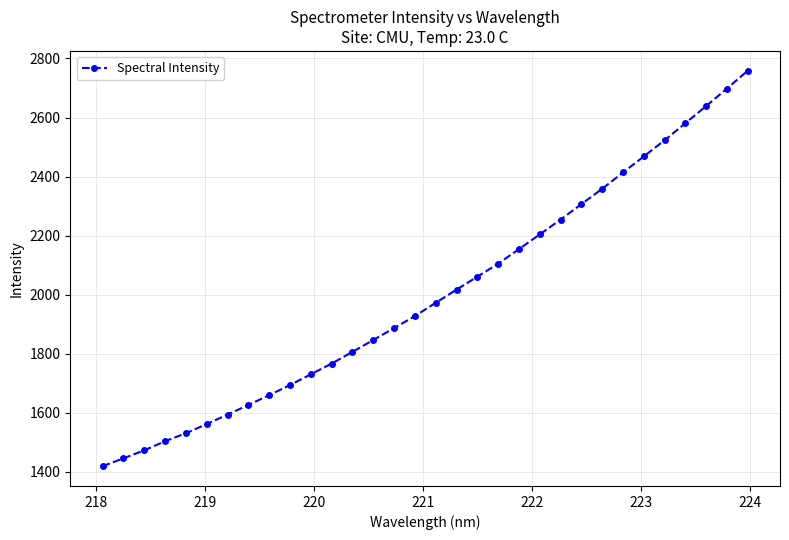

How many data points are less than 1972?

16